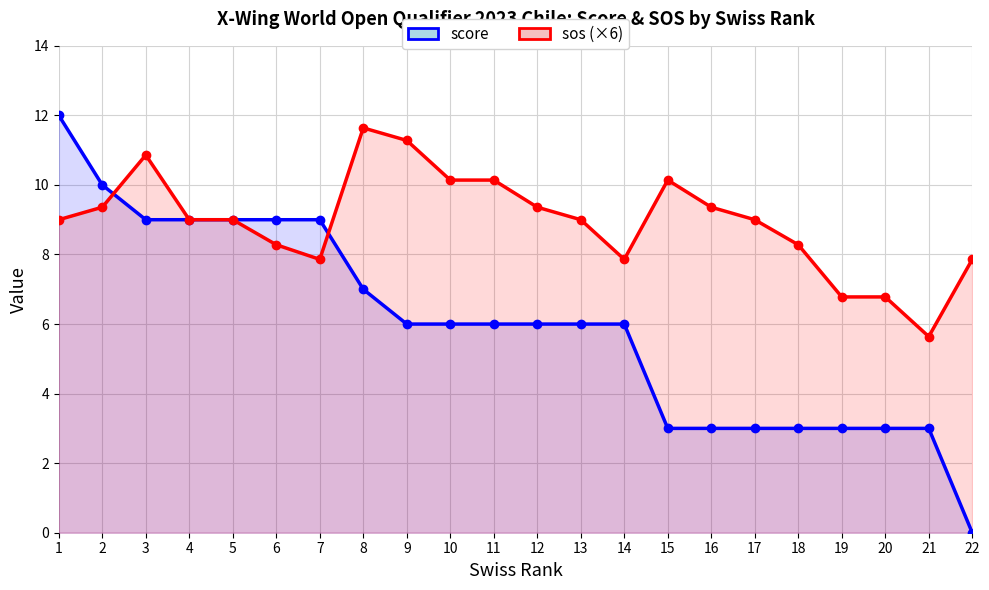

True or false: score has more than 0 points higher than both neighbors.

False